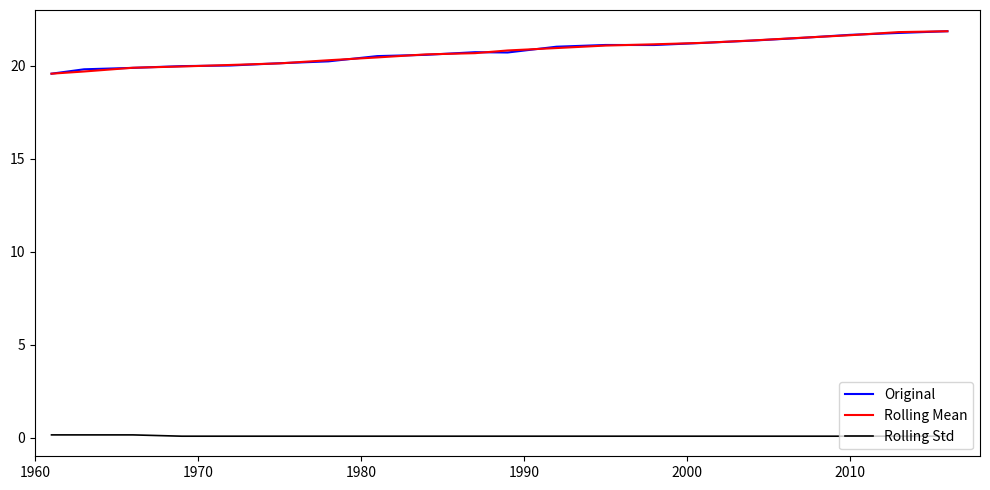

True or false: Rolling Std and Rolling Mean cross at least once.

False